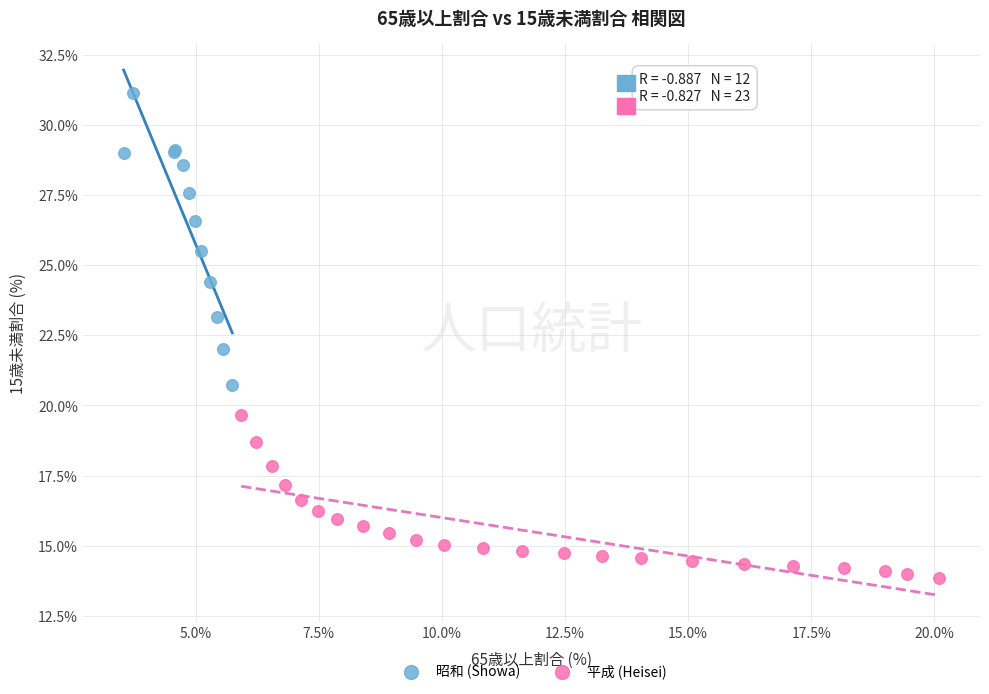

Which series contains the highest Y value?

昭和 (Showa)